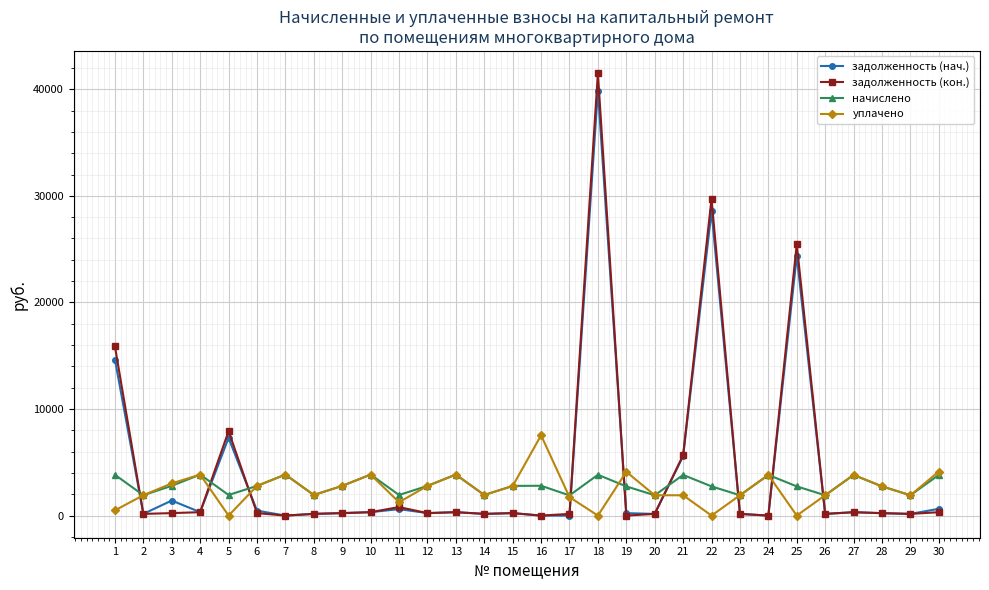

True or false: задолженность (кон.) and уплачено intersect in this chart.

True